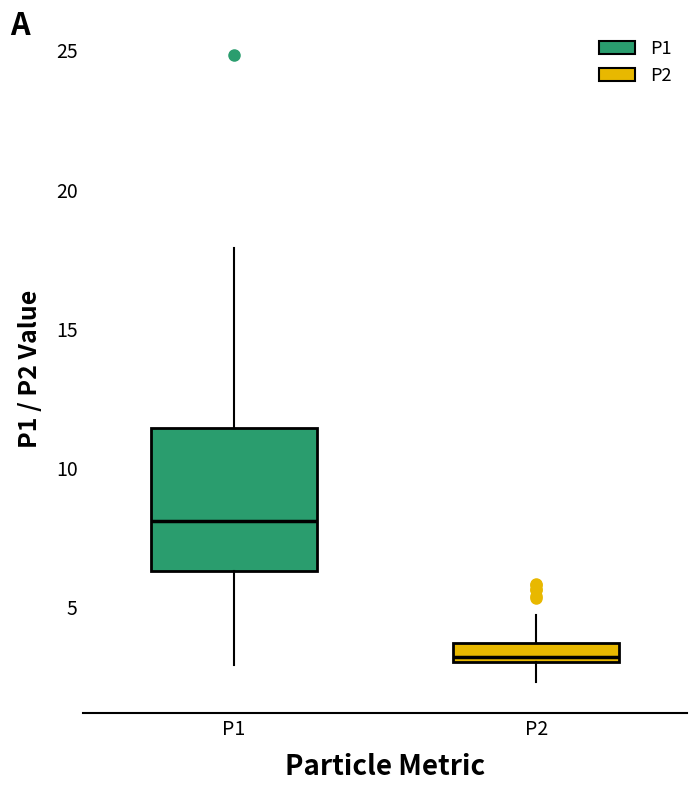

Which box is the tallest, from its lower edge to its upper edge?

P1